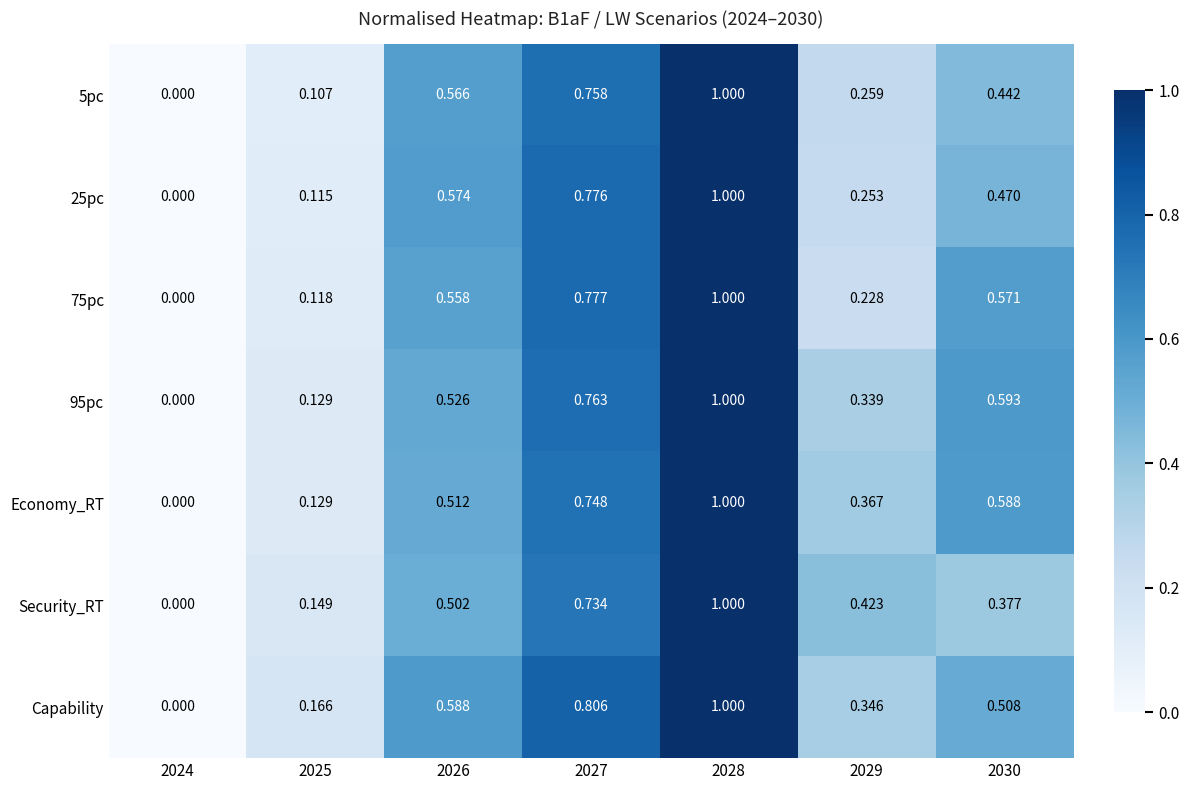

Rank the series at 2030 from lowest to highest value.

Security_RT, 5pc, 25pc, Capability, 75pc, Economy_RT, 95pc